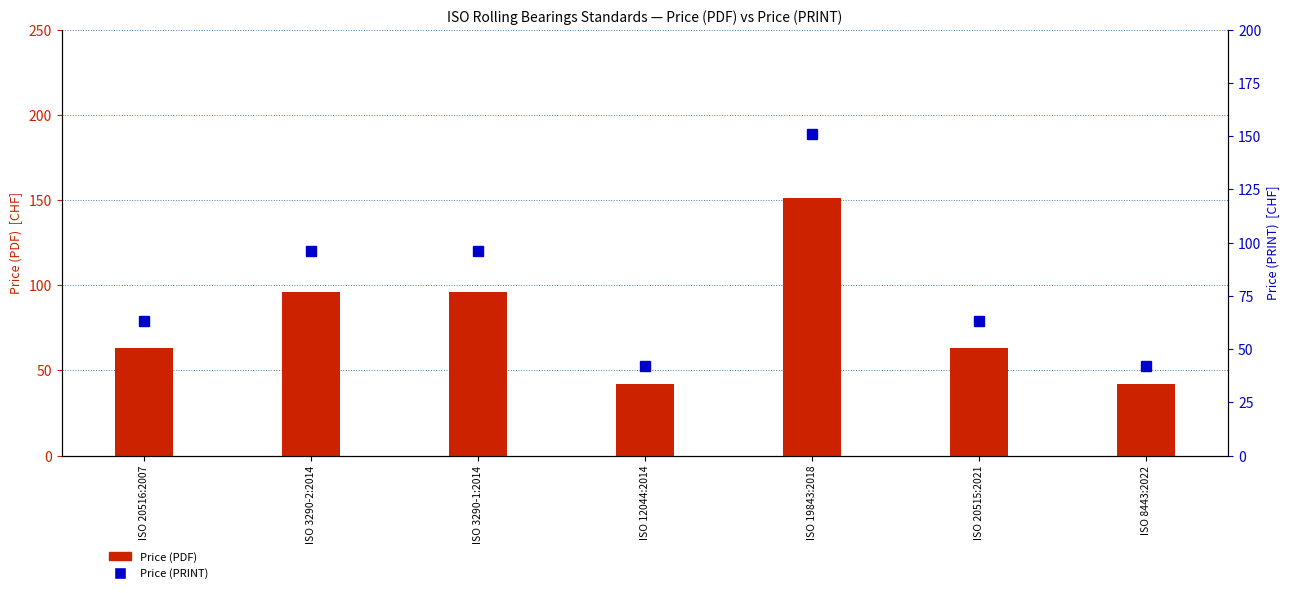

Read the Price (PDF) value at ISO 3290-1:2014.

96